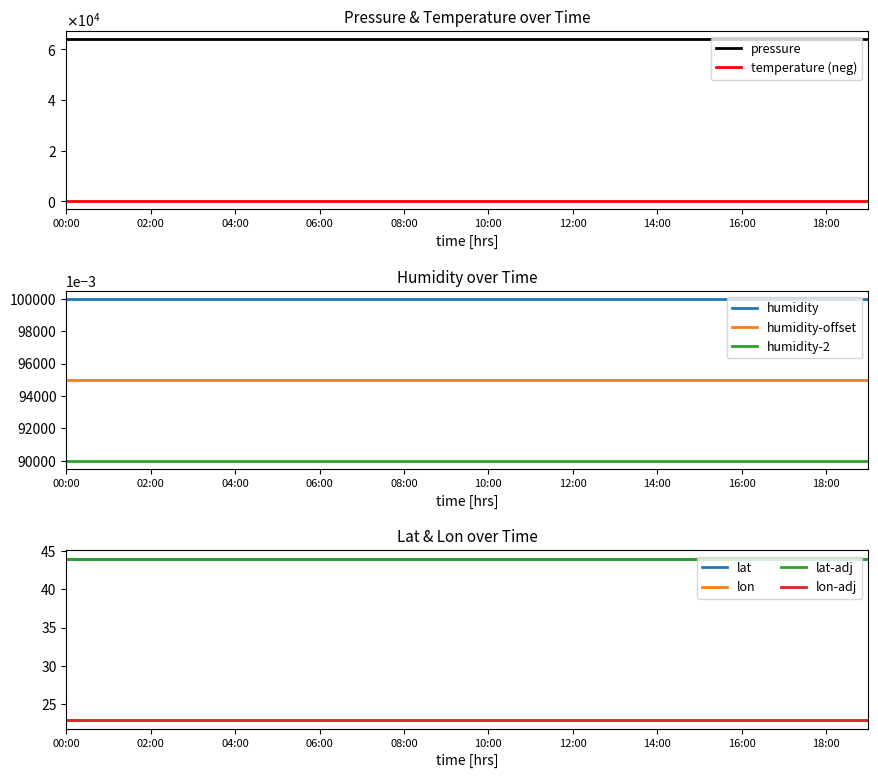

True or false: humidity-2 and humidity intersect in this chart.

False